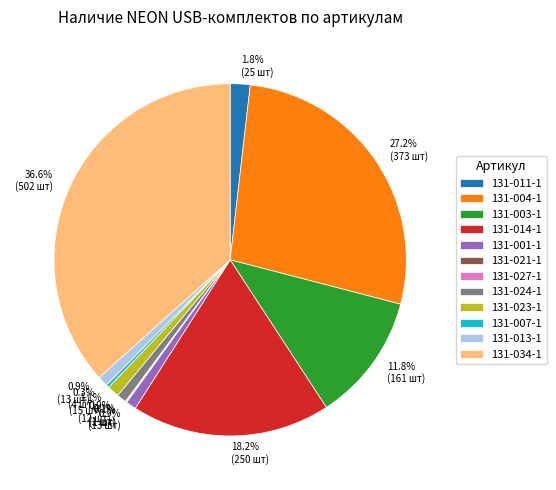

Do 131-023-1 and 131-003-1 together represent more than half of the pie?

No